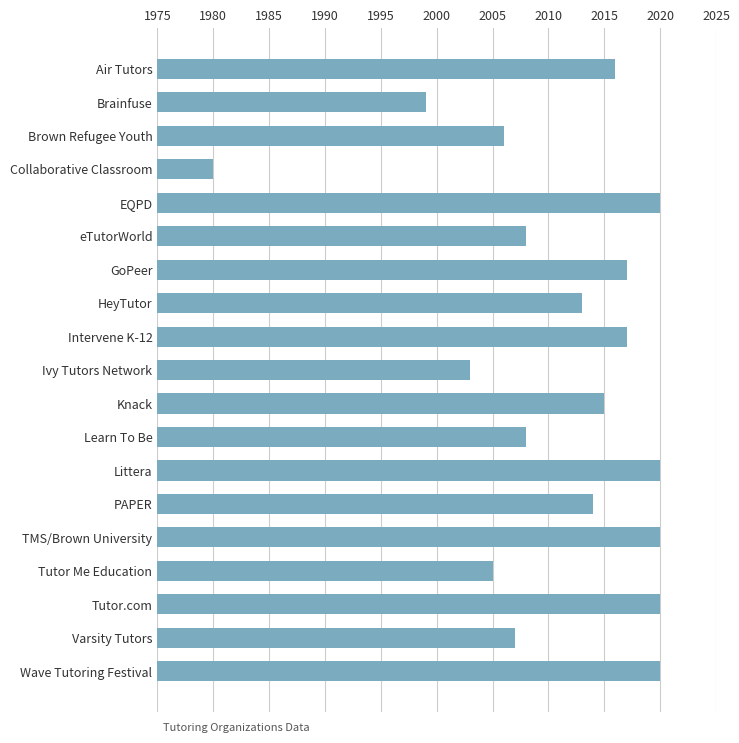

What is the label of the 13th bar from the bottom?

GoPeer